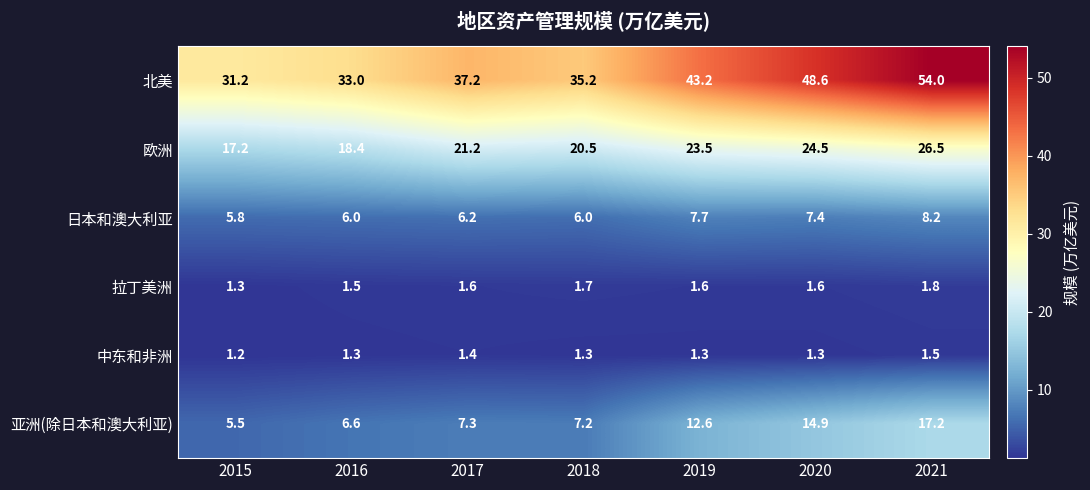

What is the spread (max minus min) of values at 2020?

47.3